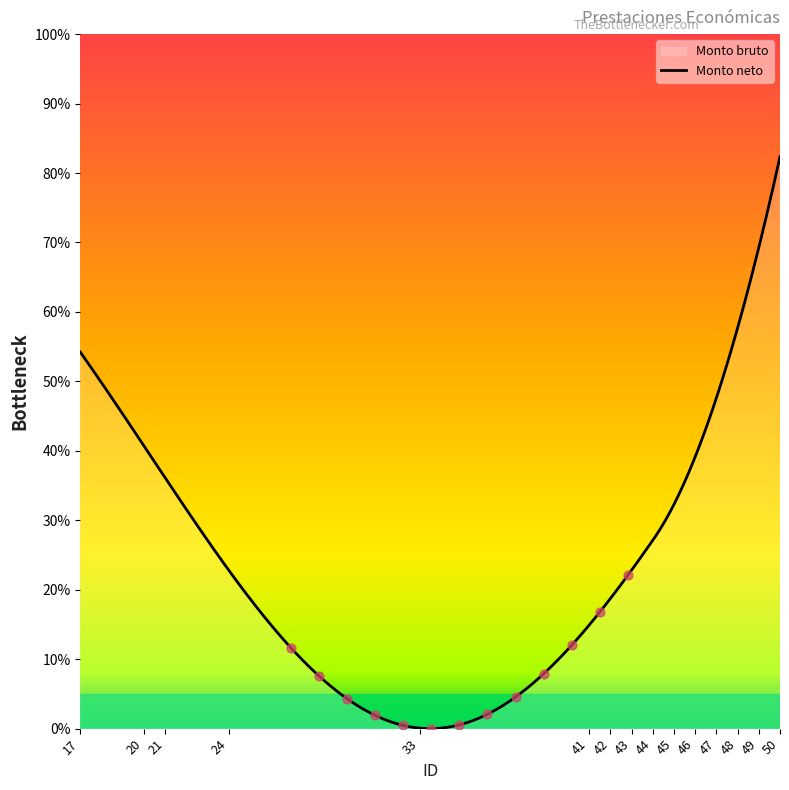

Which series reaches the minimum Y coordinate?

Monto neto